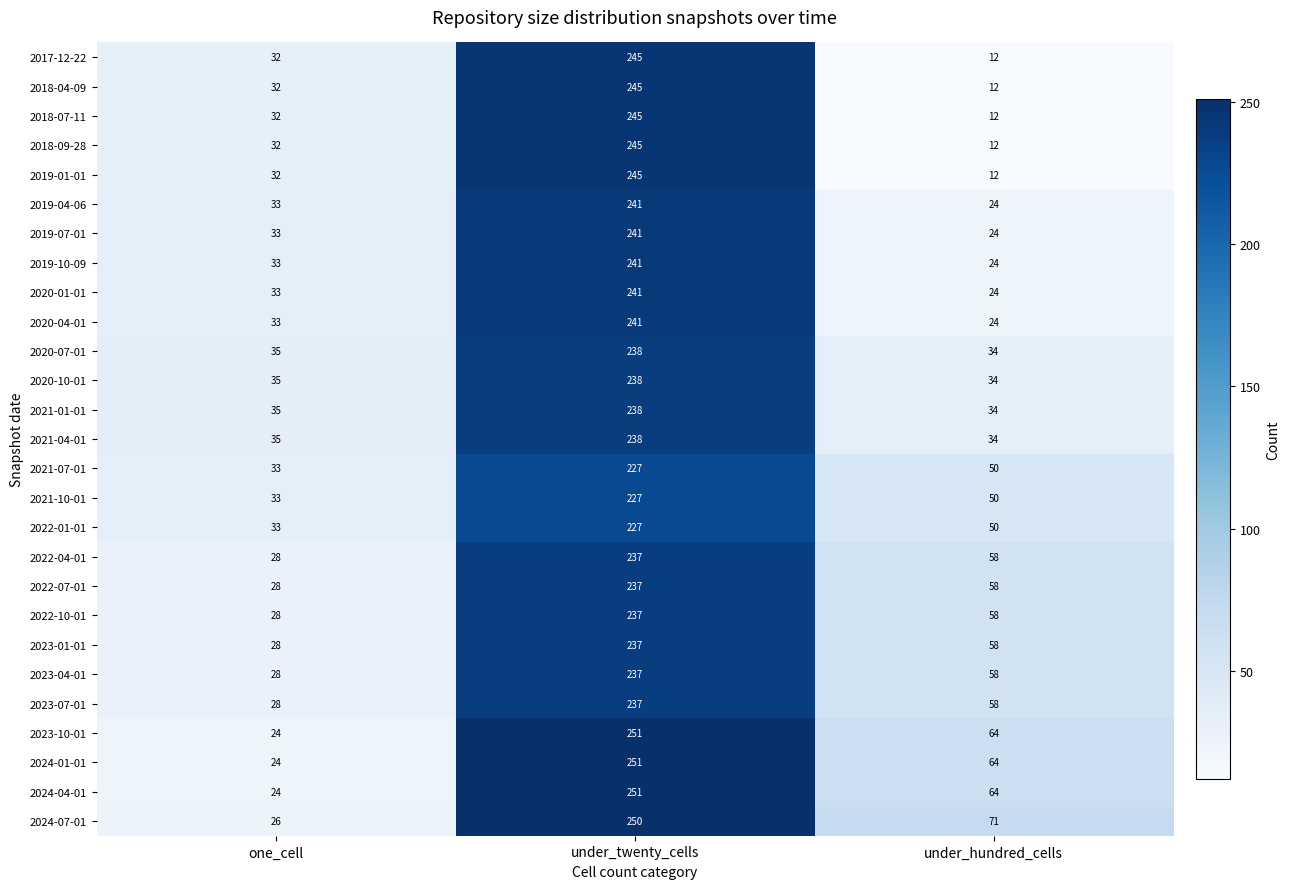

At which category is the sum across all series the highest?

under_twenty_cells